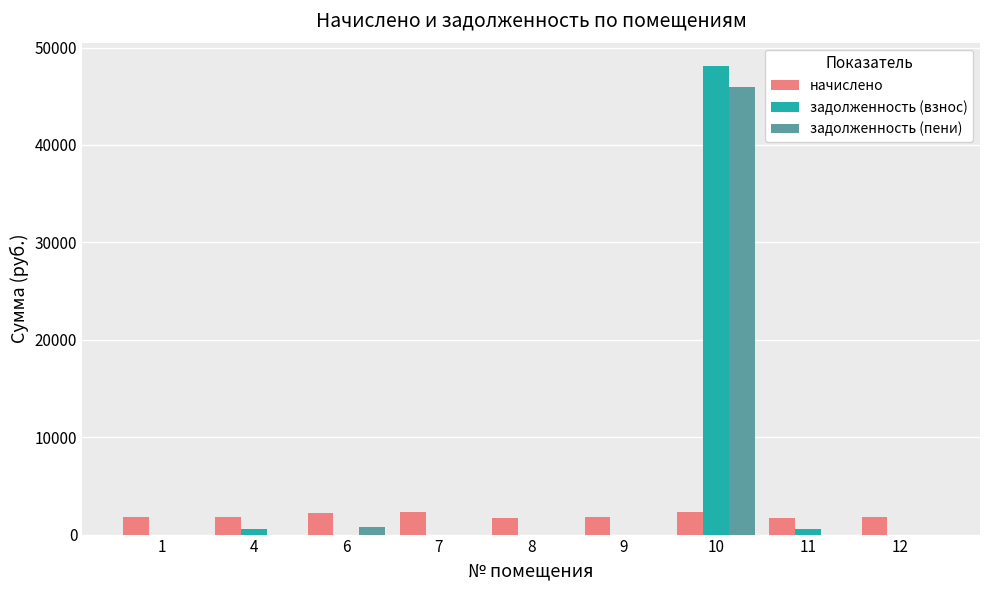

What is the greatest value displayed?

48092.4